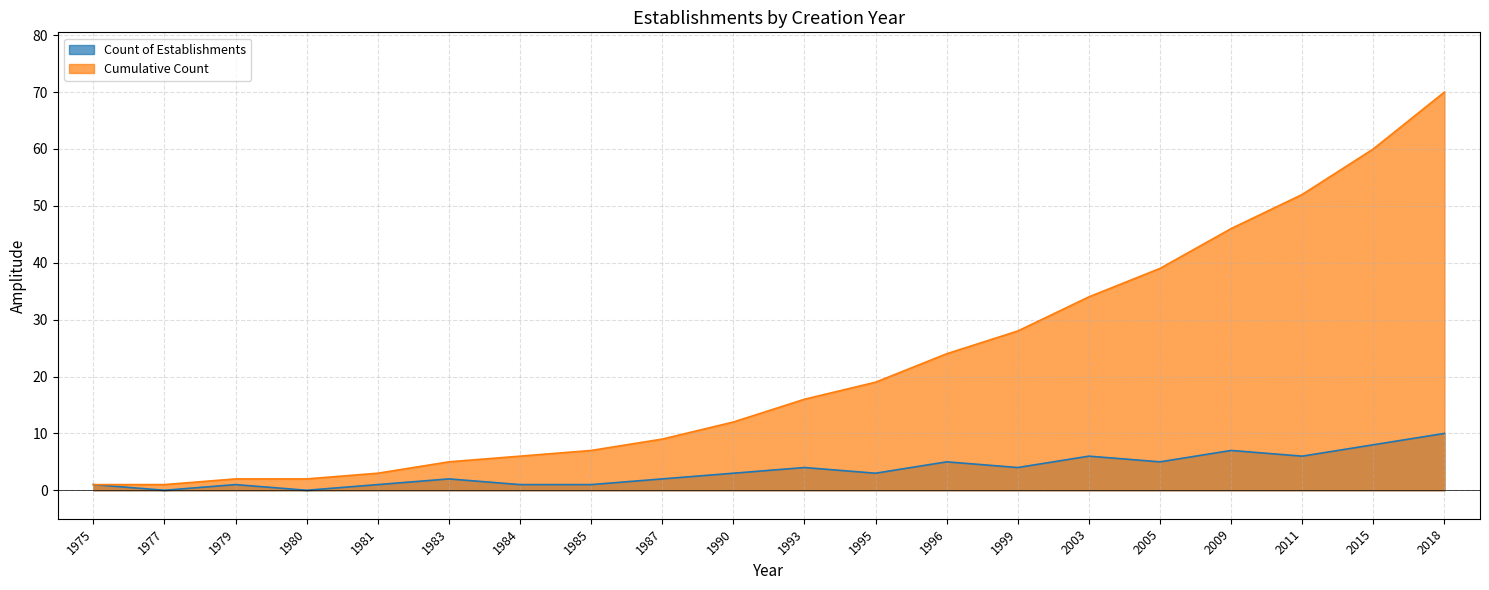

Where is Count of Establishments (line) nearest to the value 5?

1996